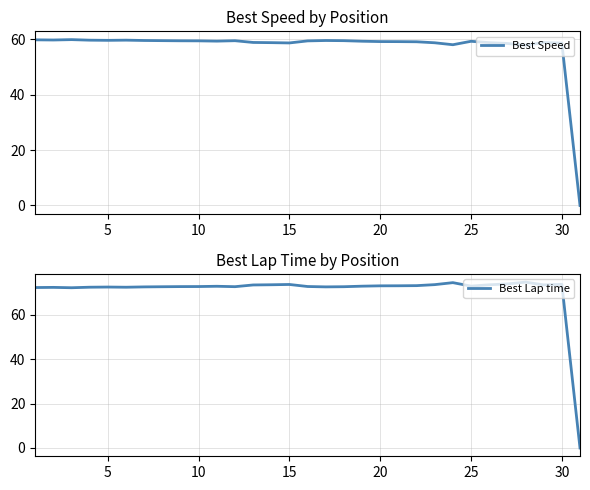

True or false: Best Lap time and Best Speed cross at least once.

False